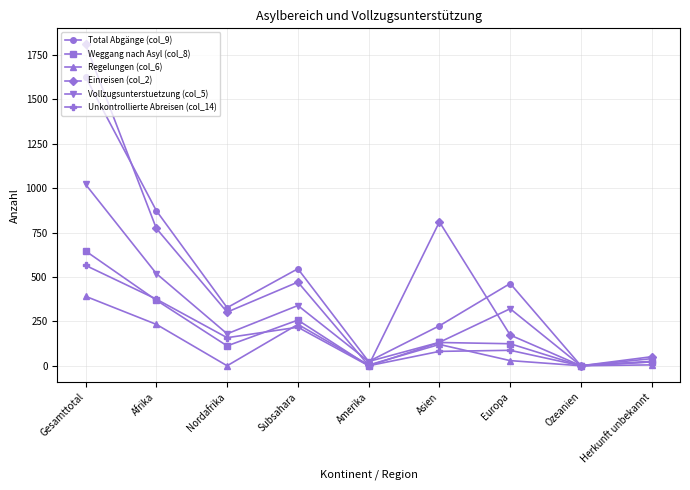

The value of Regelungen (col_6) at Gesamttotal is 625. True or false?

False